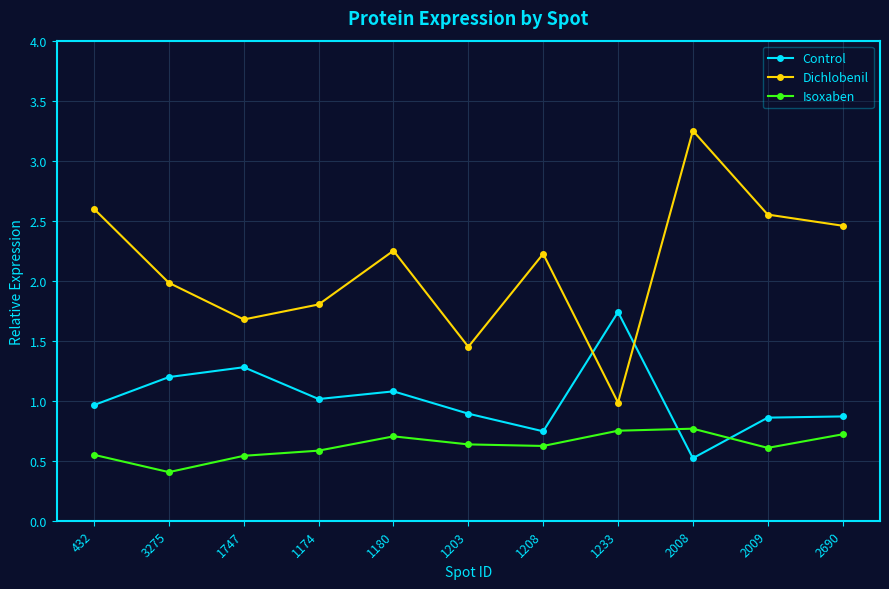

List the series in order of their overall mean, lowest first.

Isoxaben, Control, Dichlobenil